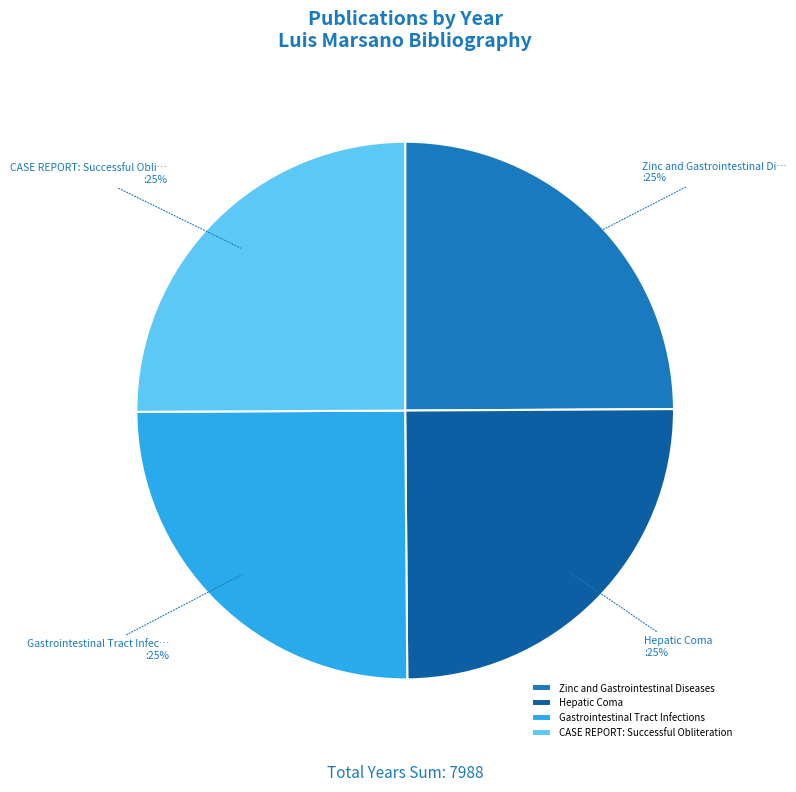

To the nearest percent, what is the average slice percentage?

25%